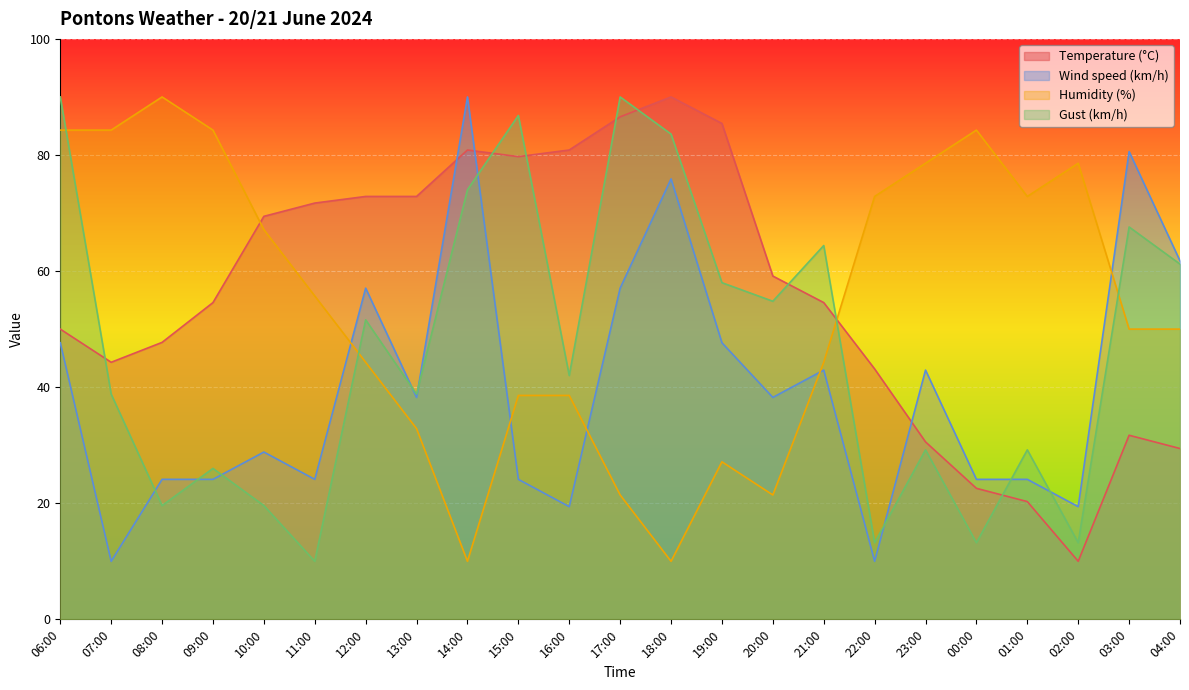

What is the smallest value displayed?

10.0